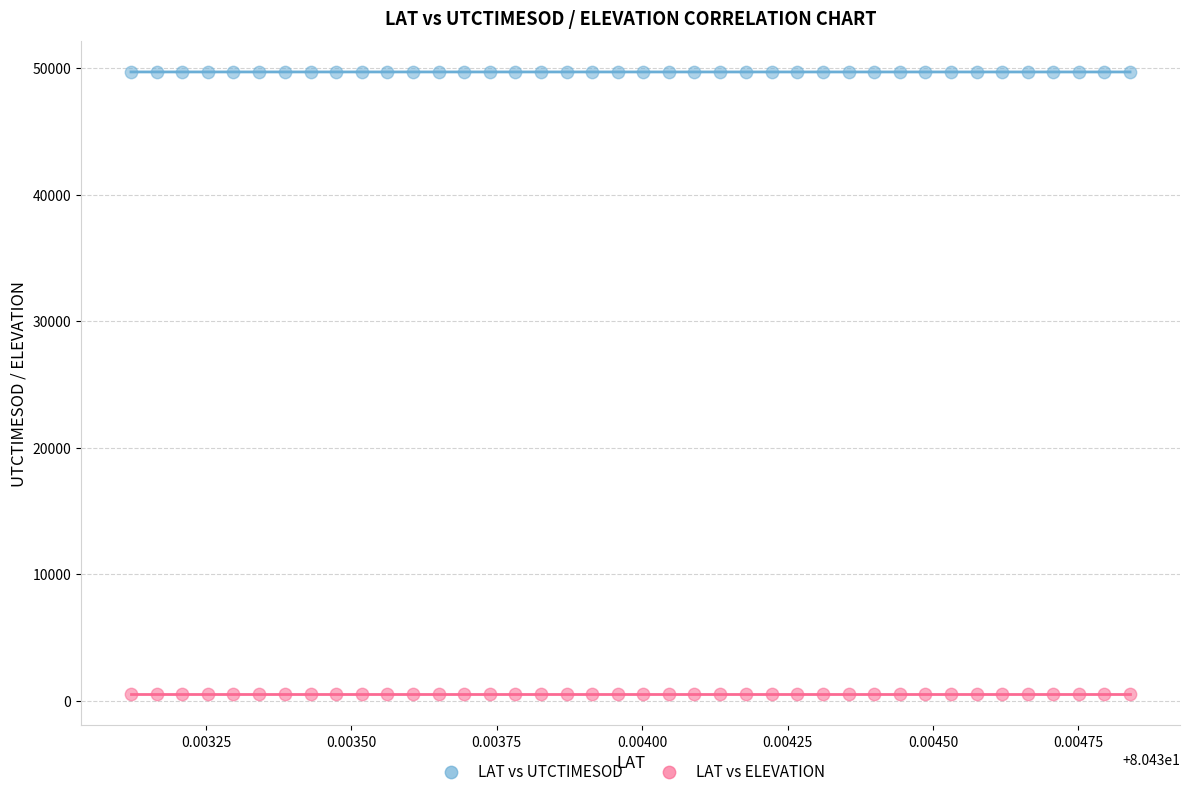

Which series contains the lowest Y value?

LAT vs ELEVATION